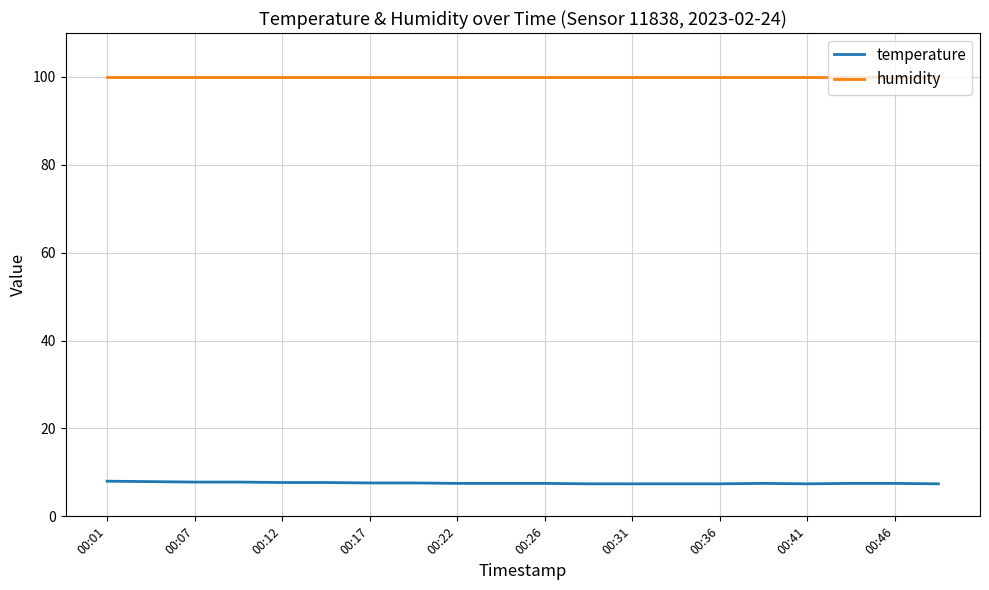

How many temperature values are between 7 and 8?

20